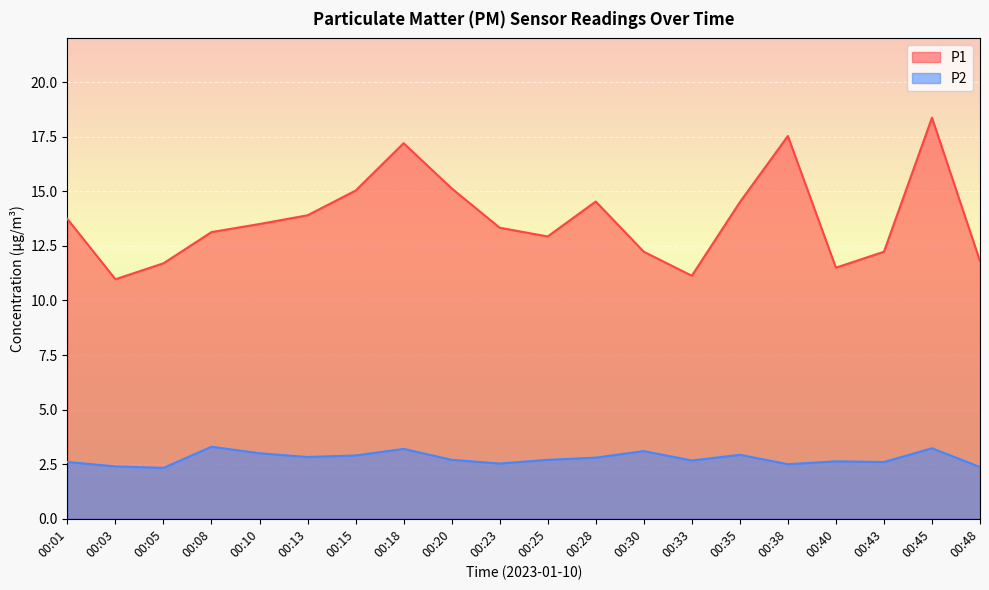

How many lines are shown in the chart?

2